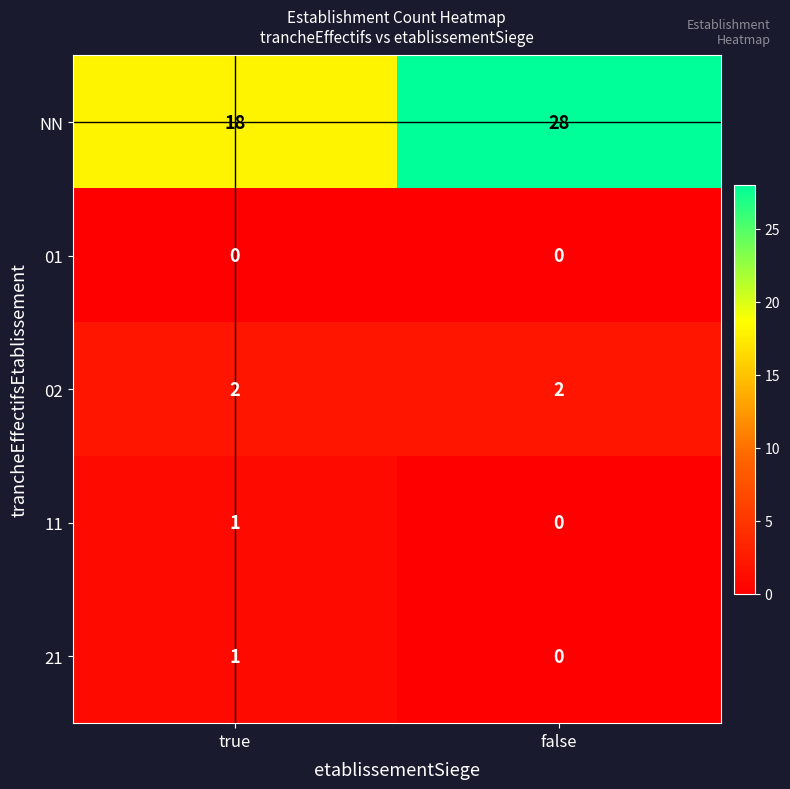

What is the sum of the 02 values at false and true?

4